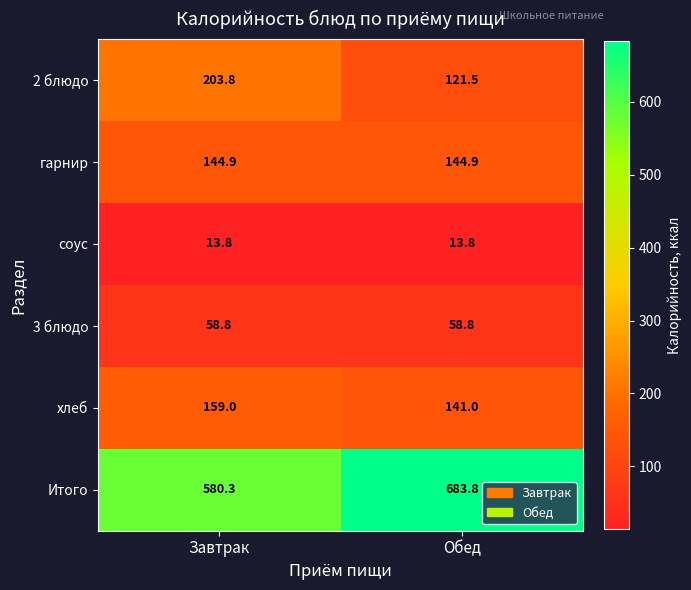

What is the total value across all series at Обед?

1163.8